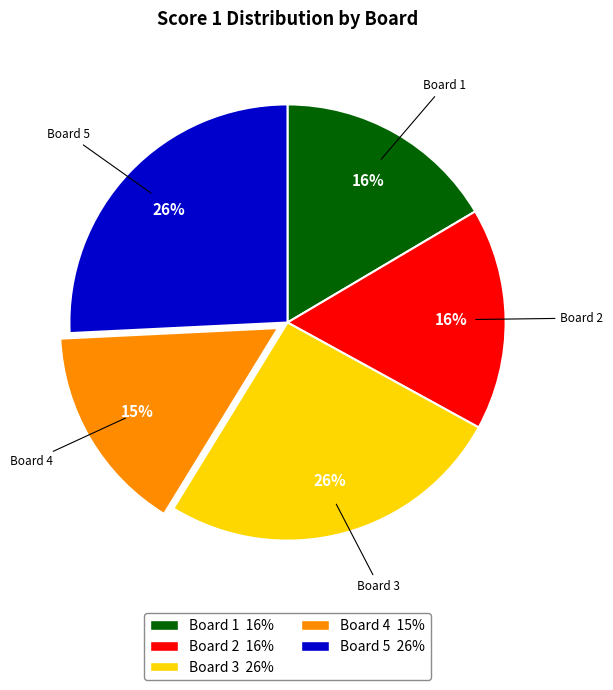

Does any single category account for the majority?

No